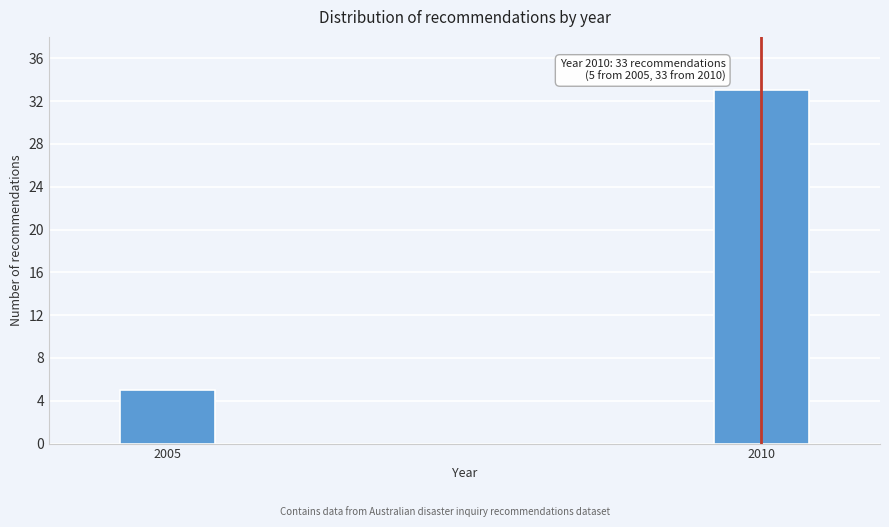

Reading left to right, transcribe all the data shown in this chart.

5	33